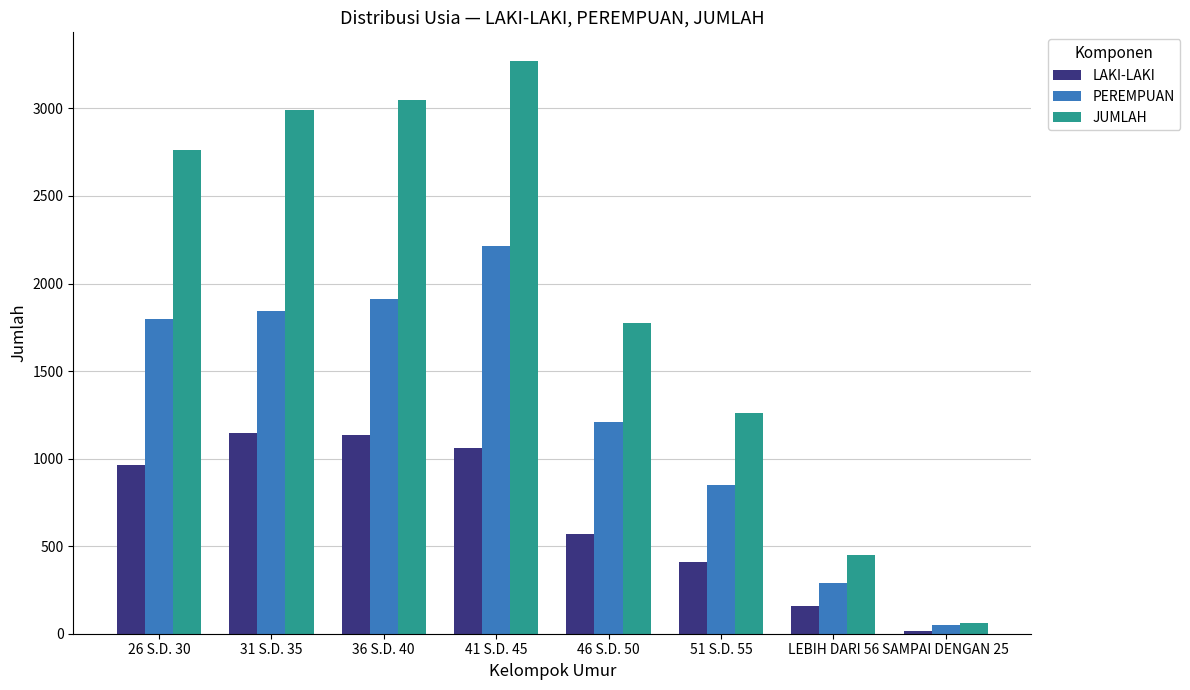

Is the value of PEREMPUAN at 31 S.D. 35 greater than the value of JUMLAH at 26 S.D. 30?

No